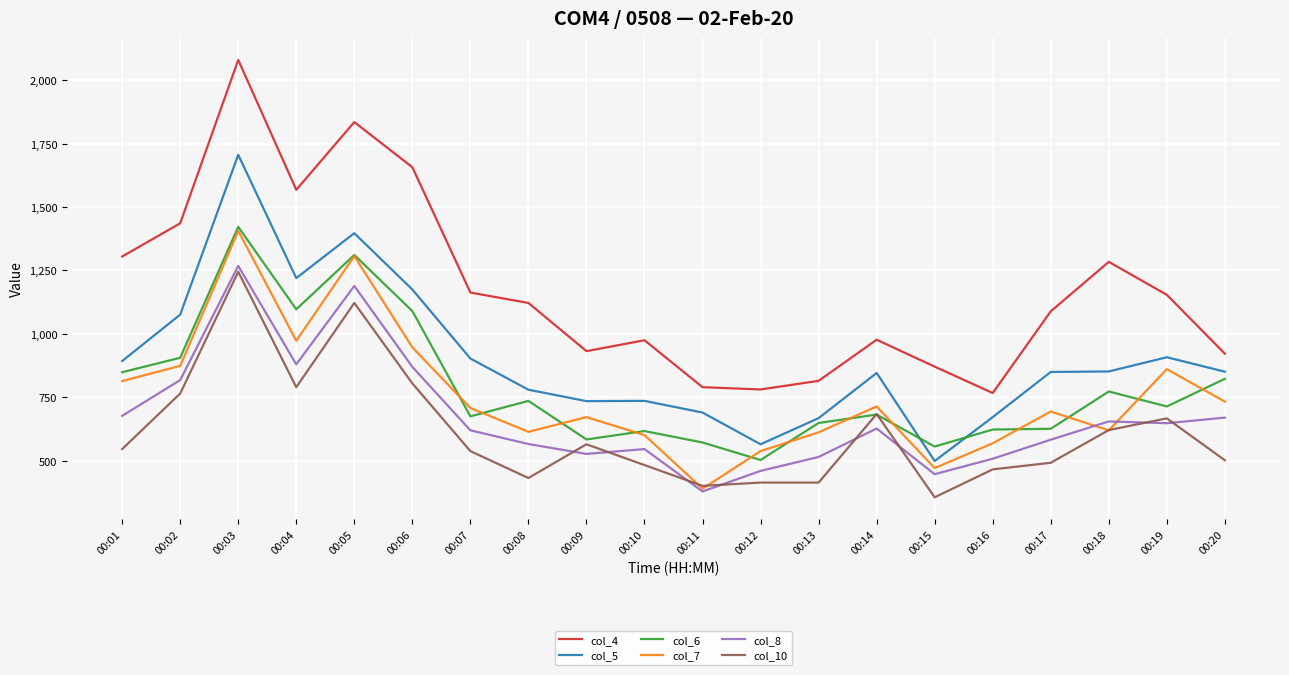

Rank the series by their maximum value, from highest to lowest.

col_4, col_5, col_6, col_7, col_8, col_10